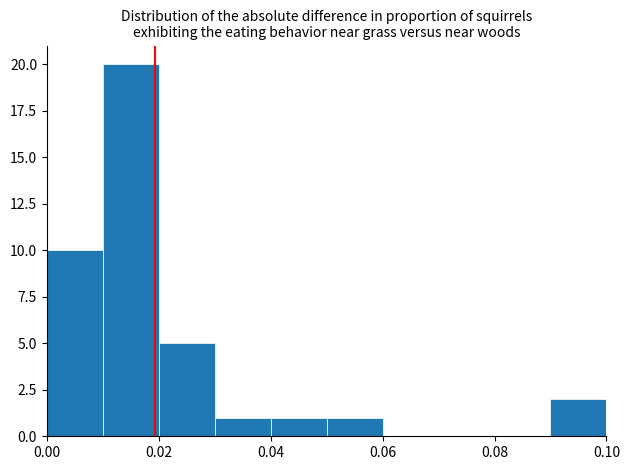

Reading left to right, list every bar in this chart as the range it spans on the x-axis followed by its height. The values are not printed on the chart, so give them approximately, as read against the axis.

0.00 to 0.01: 10
0.01 to 0.02: 20
0.02 to 0.03: 5
0.03 to 0.04: 1
0.04 to 0.05: 1
0.05 to 0.06: 1
0.06 to 0.07: 0
0.07 to 0.08: 0
0.08 to 0.09: 0
0.09 to 0.10: 2